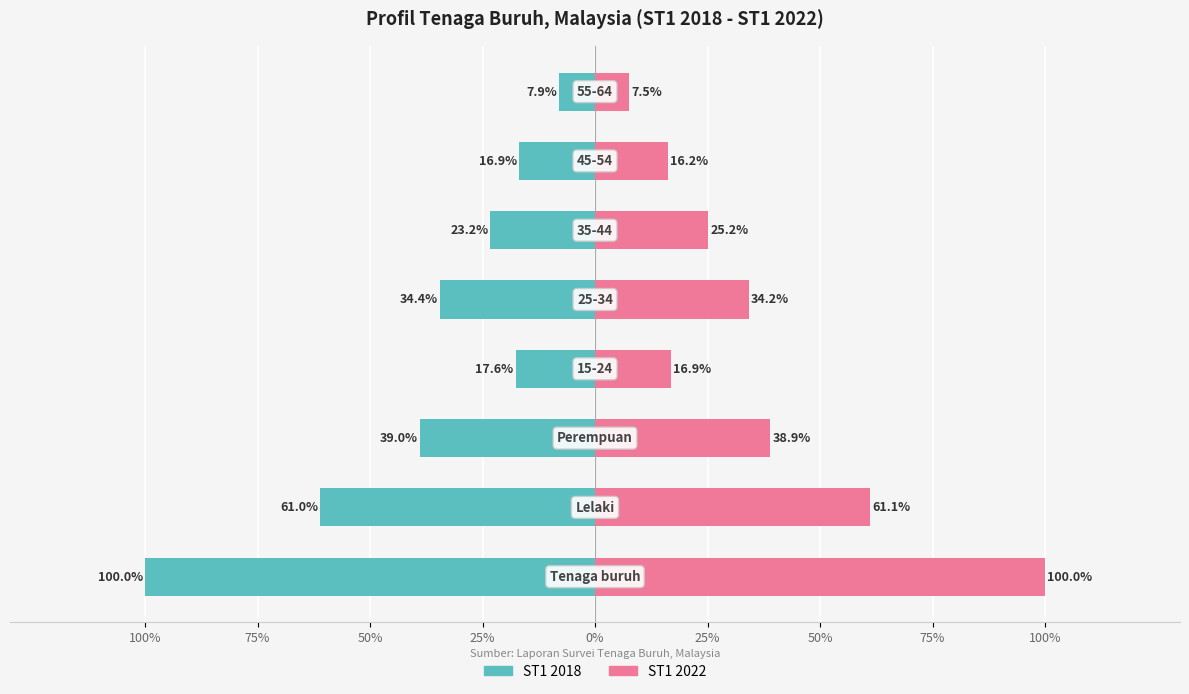

List the series in order of their overall mean, lowest first.

ST1 2018, ST1 2022